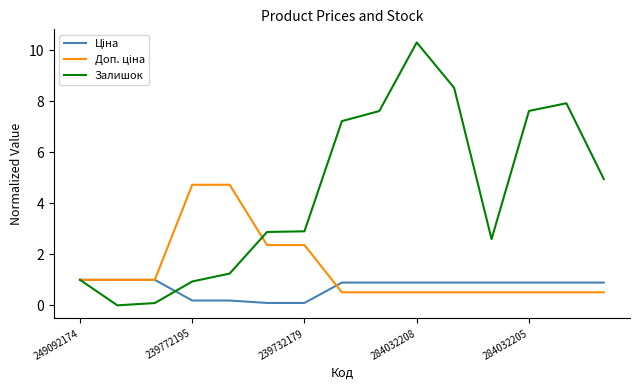

What is the greatest value displayed?

10.3